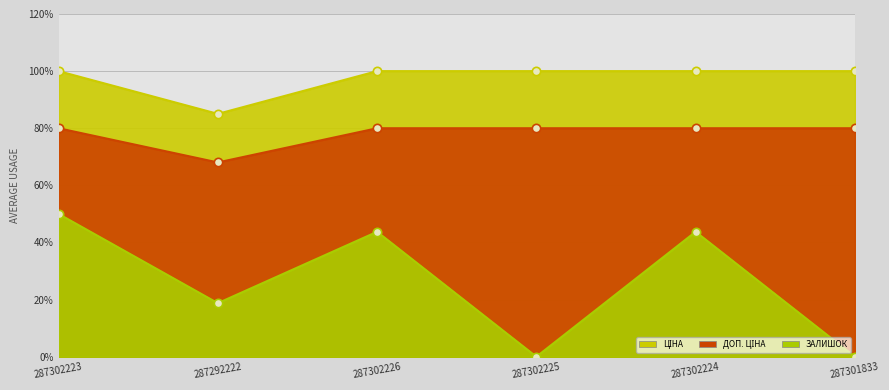

Is the value of Доп. ціна at 287302224 greater than the value of Залишок at 287302226?

Yes